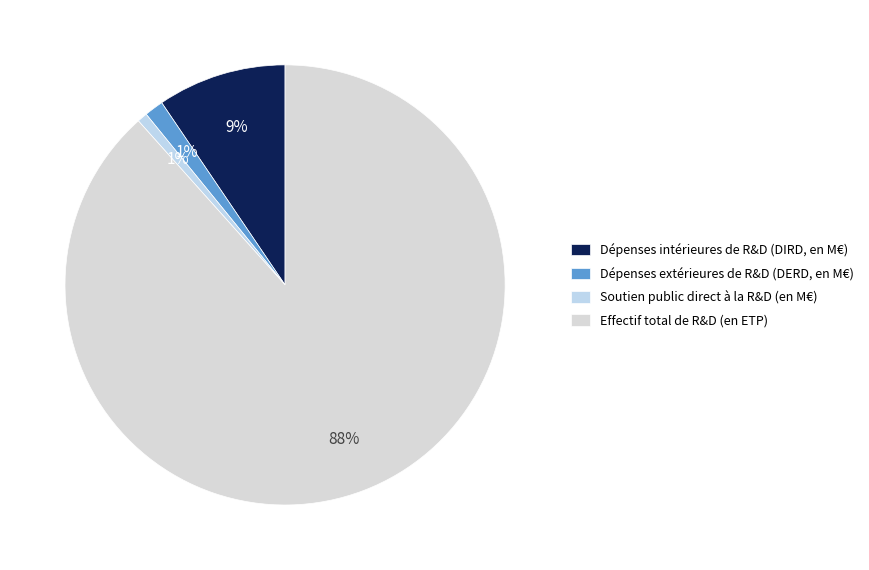

Which category accounts for the majority?

Effectif total de R&D (en ETP)